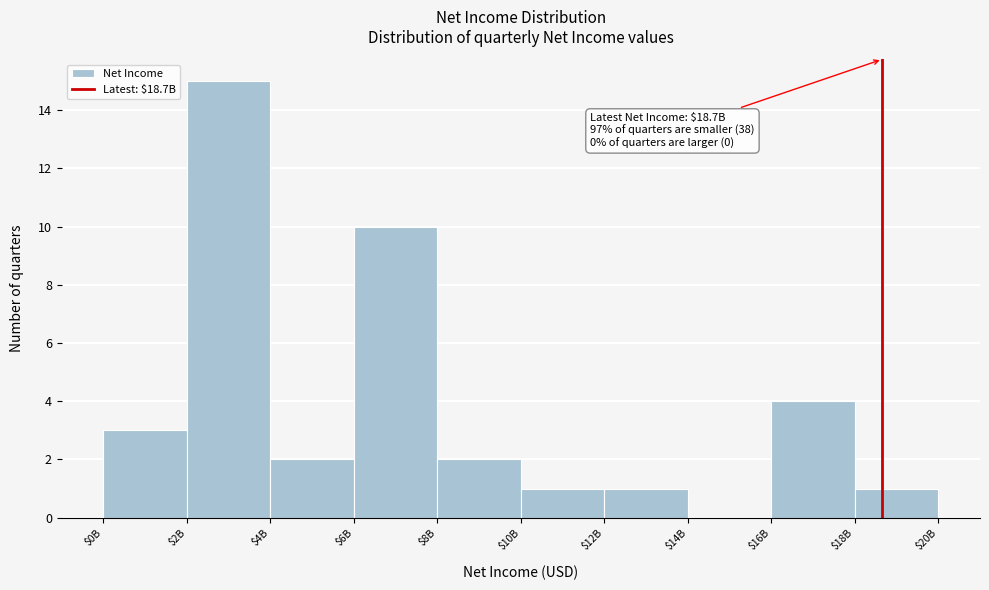

Is it true that the value at $2B is 15?

True